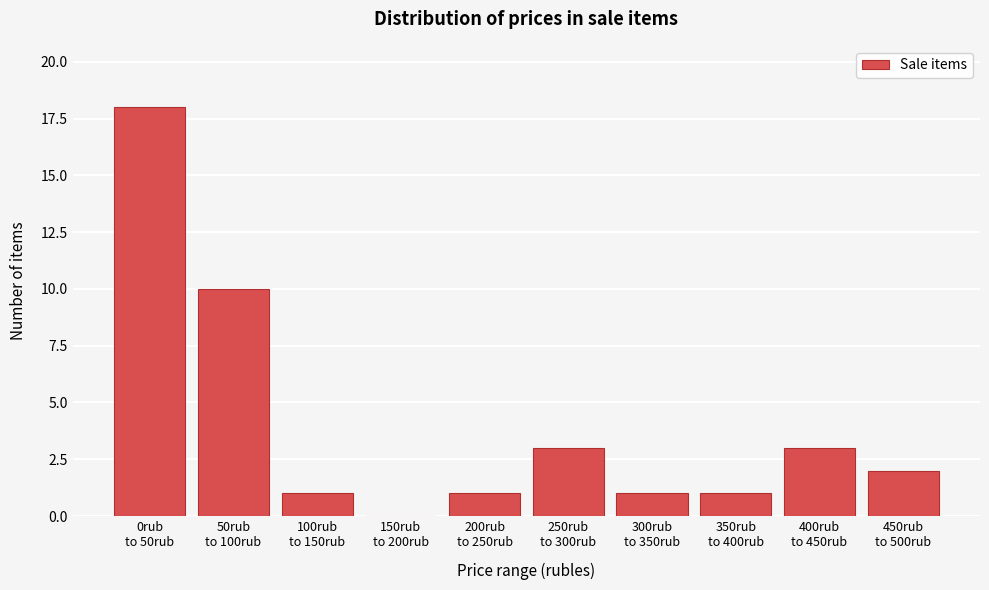

What is the greatest value displayed?

18